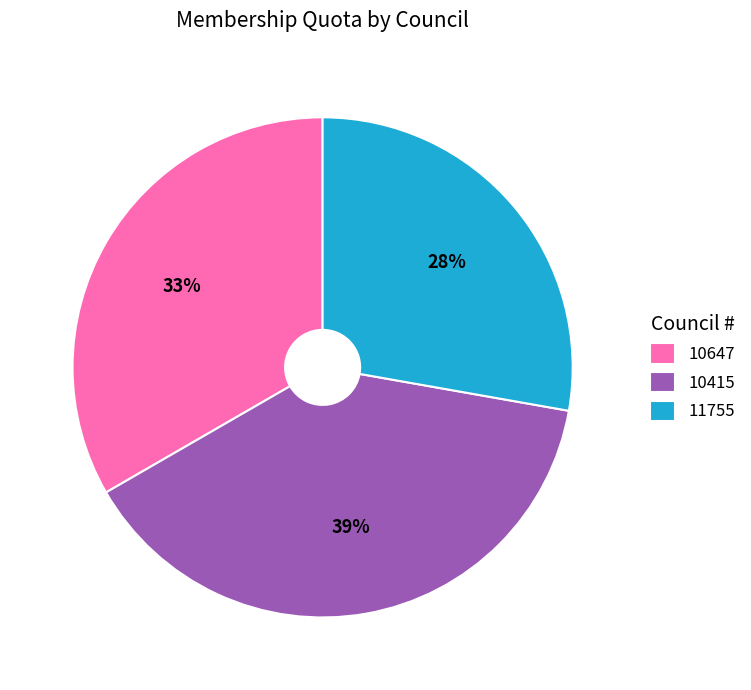

Is there a majority slice in this chart?

No